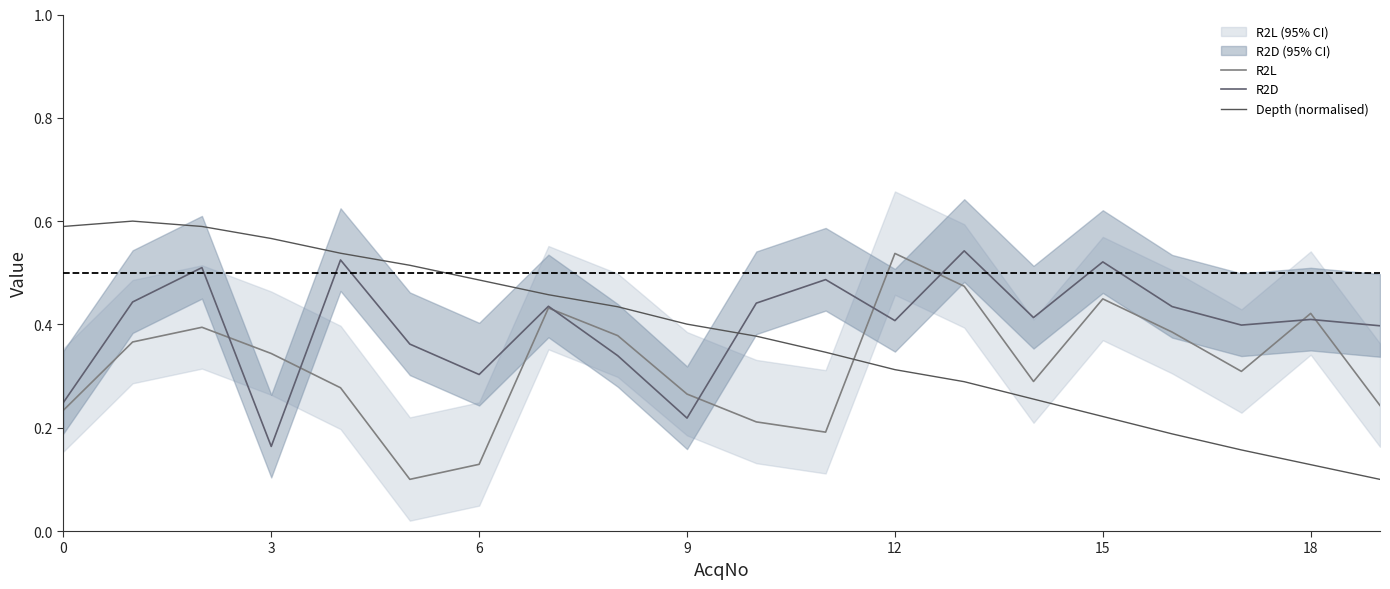

How many Depth (normalised) values are between 0 and 1?

20